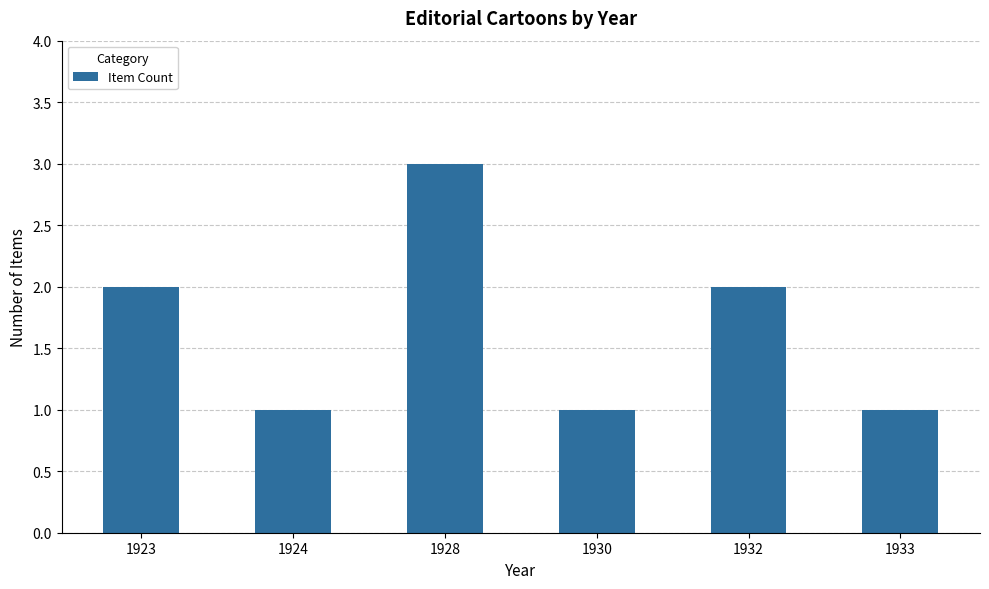

What is the value of the 3rd bar from the left?

3